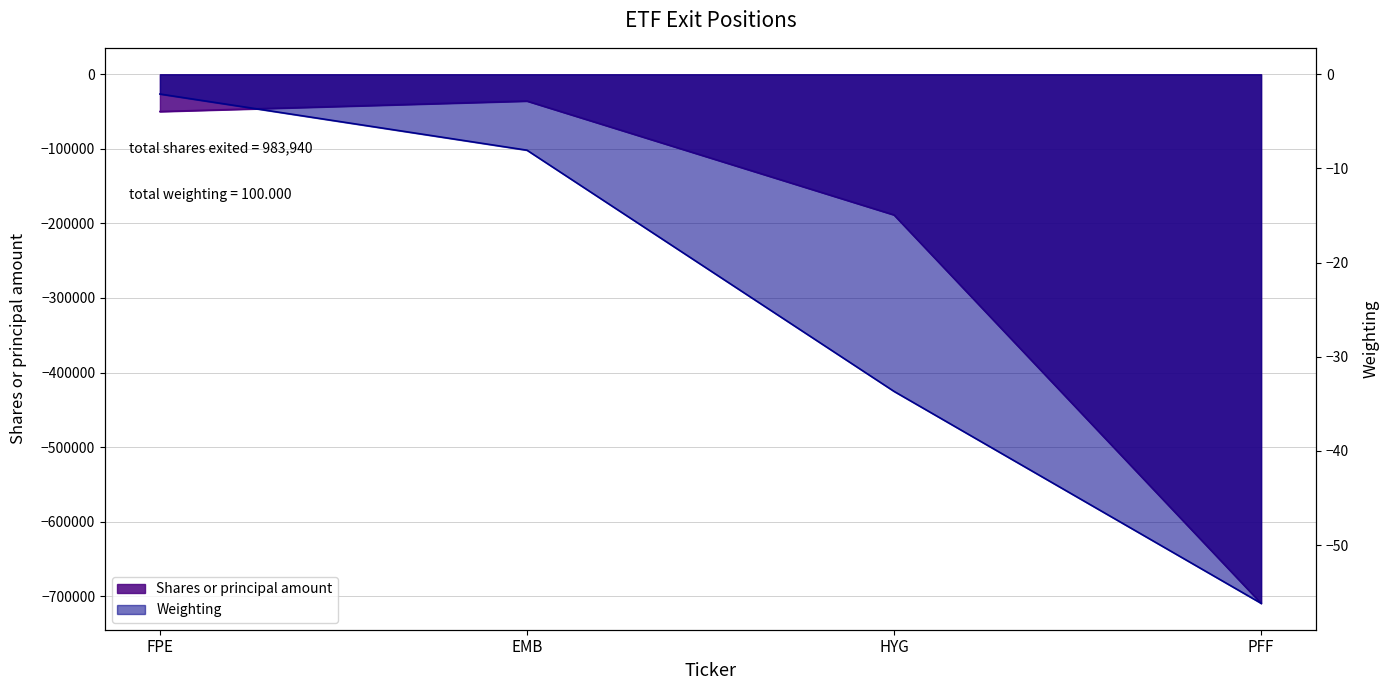

How many lines are shown in the chart?

2